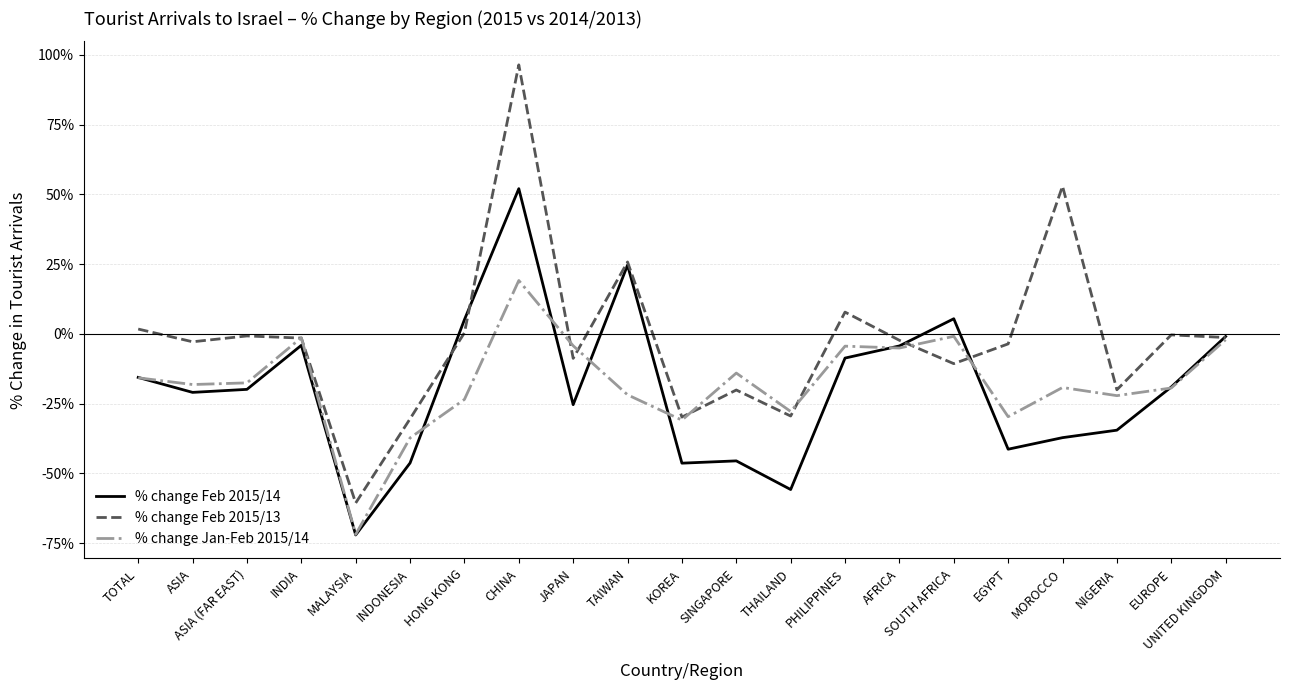

True or false: % change Feb 2015/13 and % change Jan-Feb 2015/14 cross at least once.

True